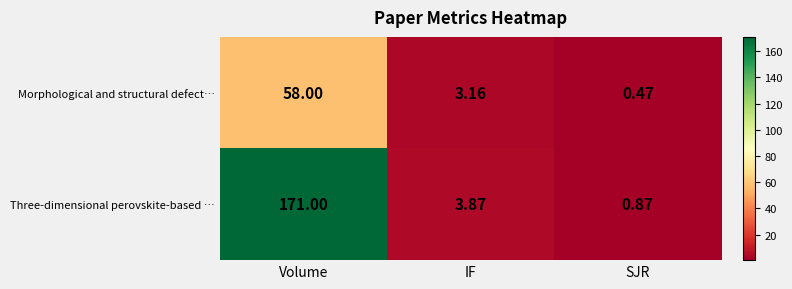

How many data points in Morphological and structural defect… are above 3?

2